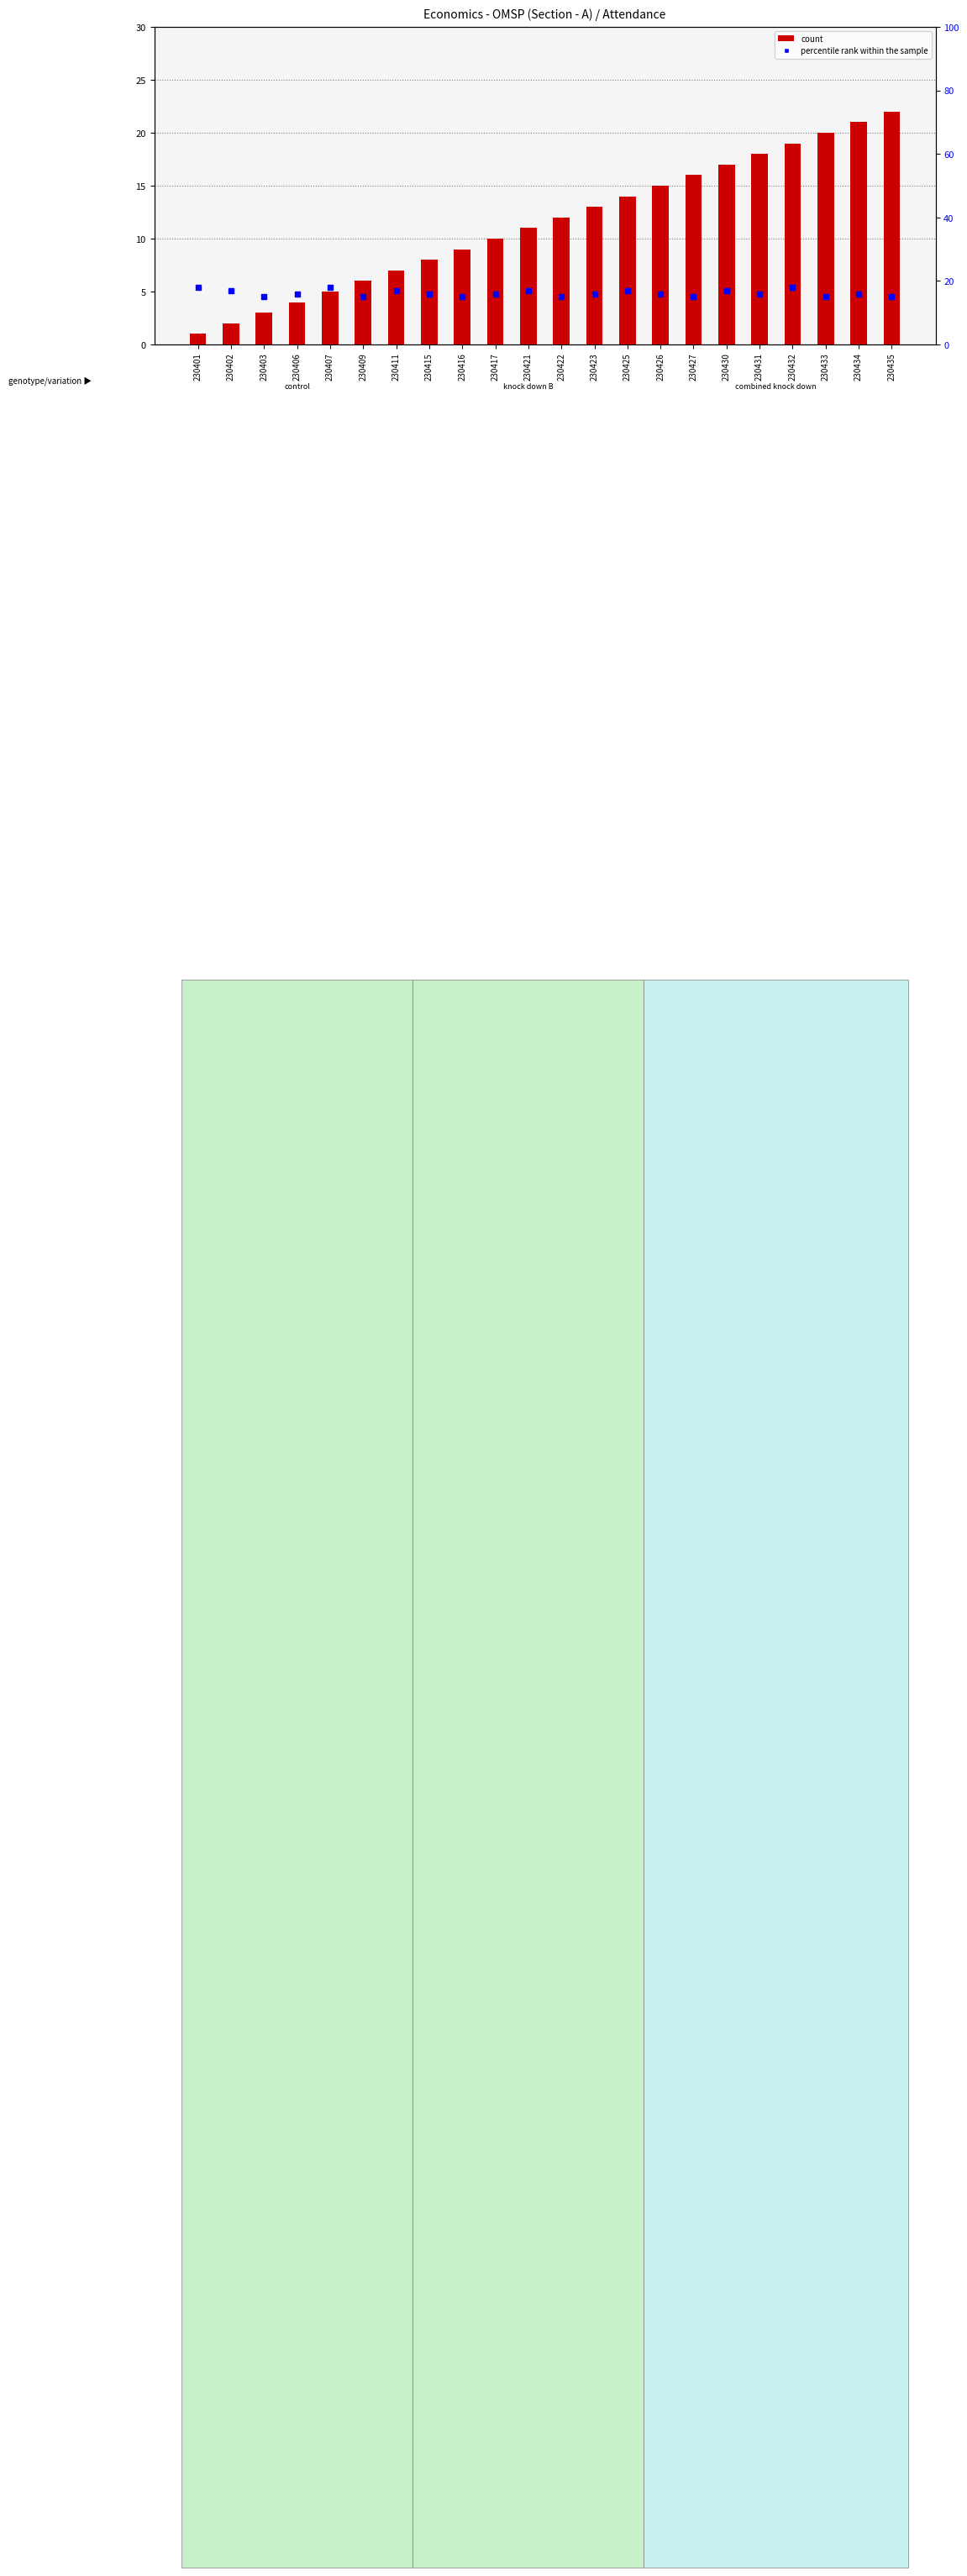

Which series contains the highest Y value?

count